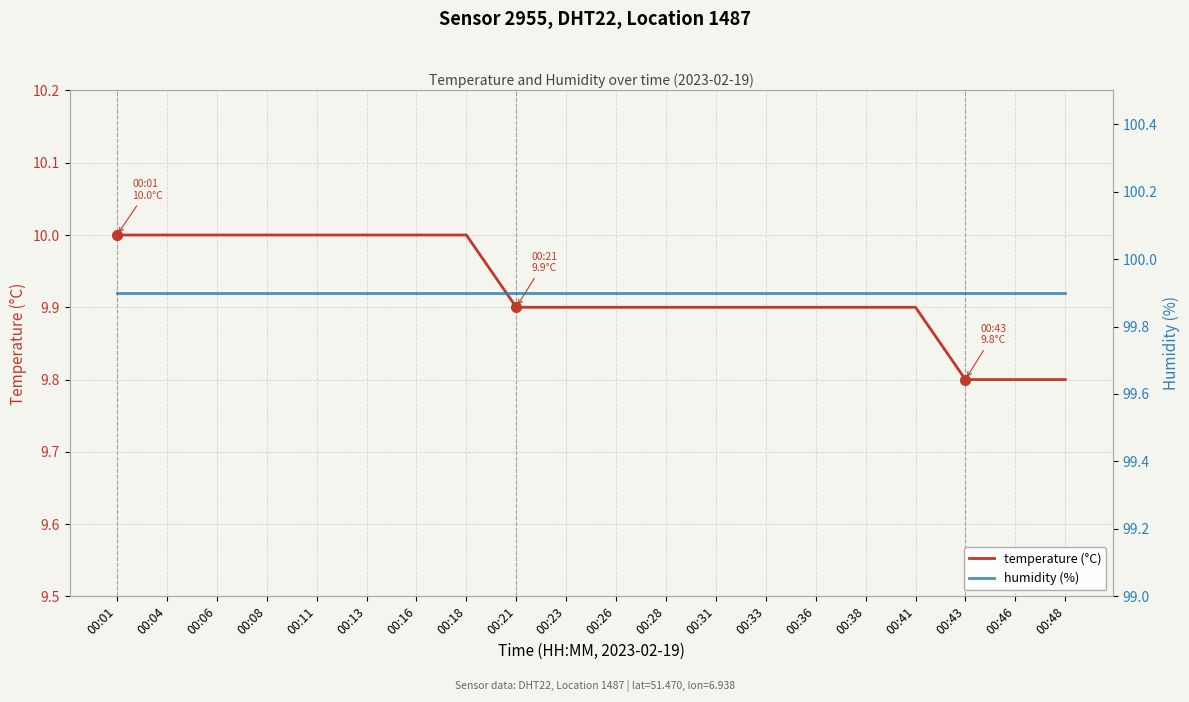

True or false: temperature (°C) has more than 0 interior local peaks.

False